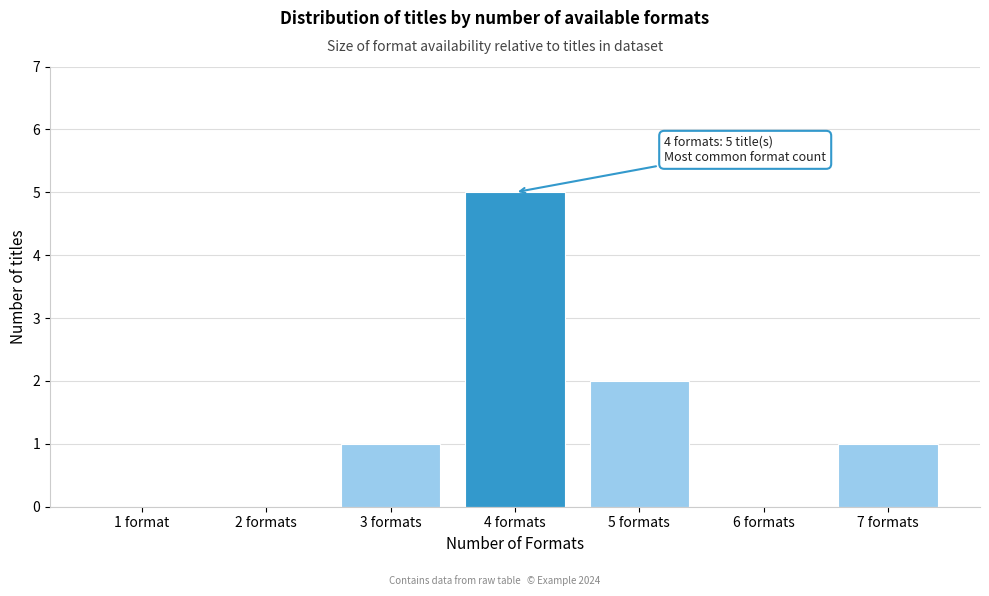

Reading left to right, extract all data points from this chart.

1 format=0	2 formats=0	3 formats=1	4 formats=5	5 formats=2	6 formats=0	7 formats=1